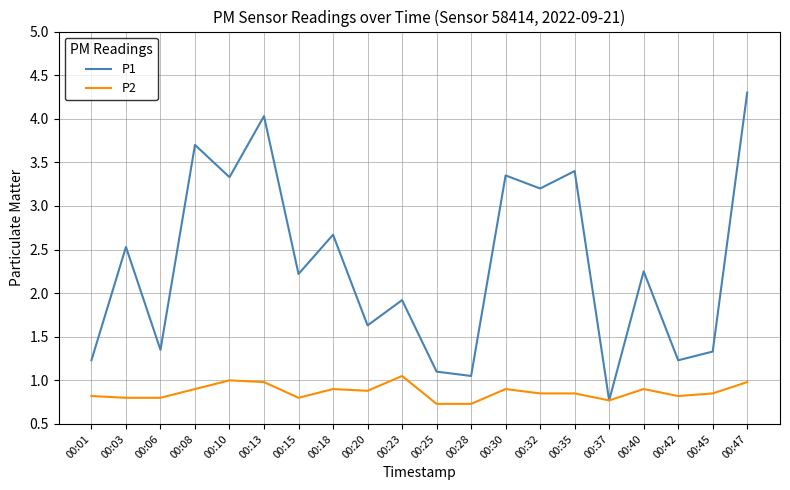

At which category is the sum across all series the highest?

00:47